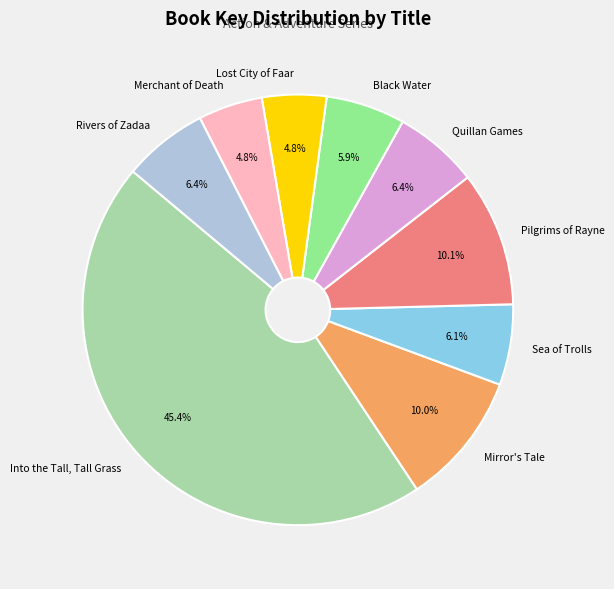

Which has a higher value, Pilgrims of Rayne or Rivers of Zadaa?

Pilgrims of Rayne